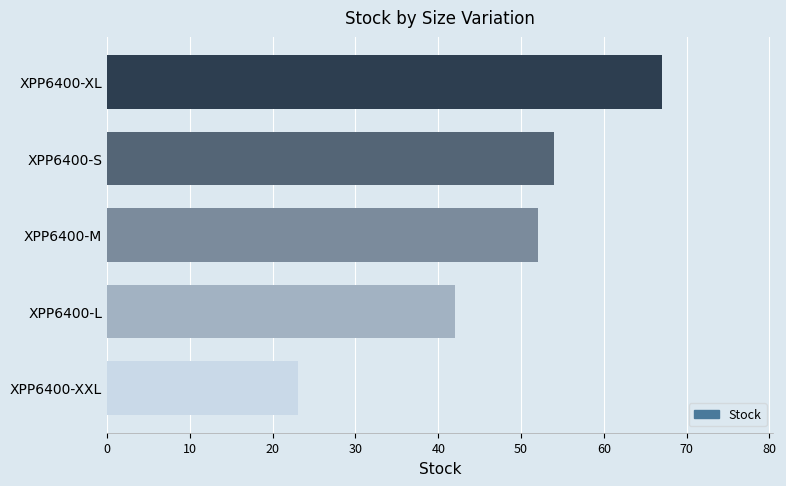

What position from the top is XPP6400-XXL?

5